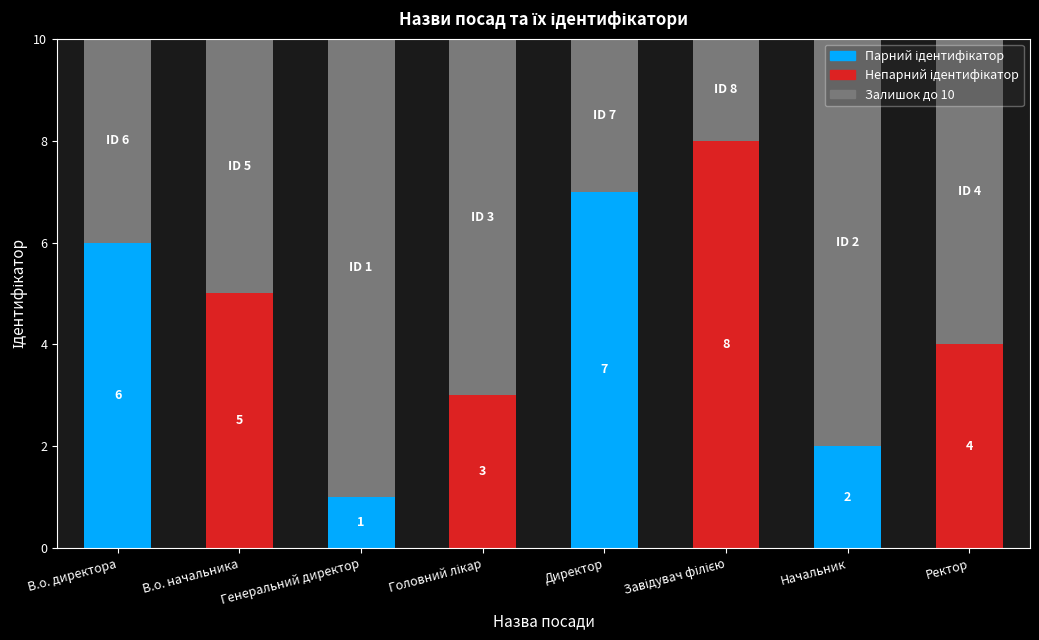

True or false: the data shows 11 at Директор.

False